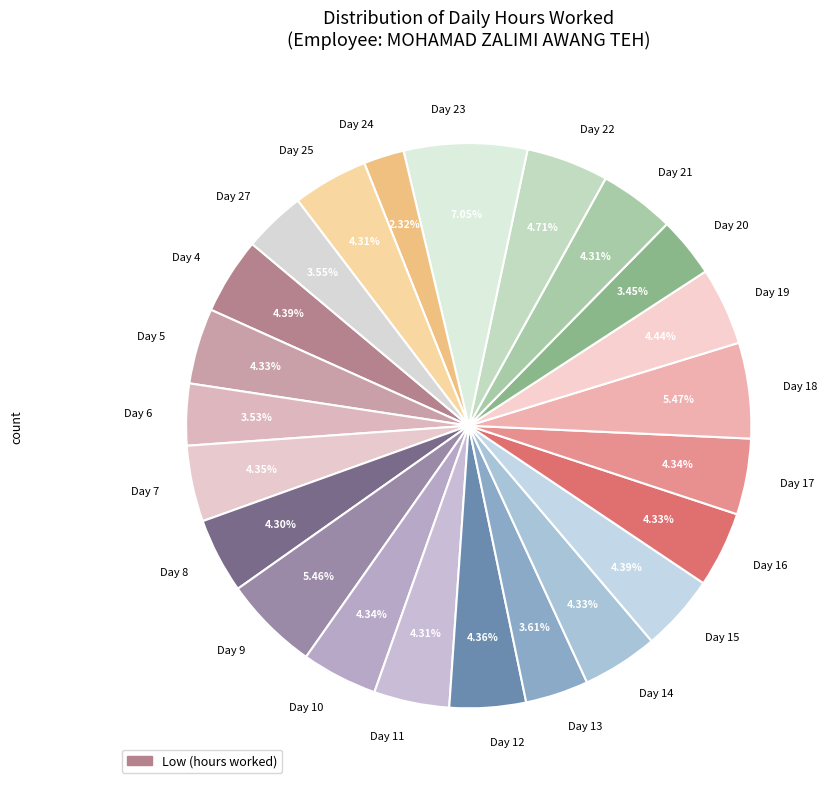

Does Day 13 account for over 50% of the chart?

No